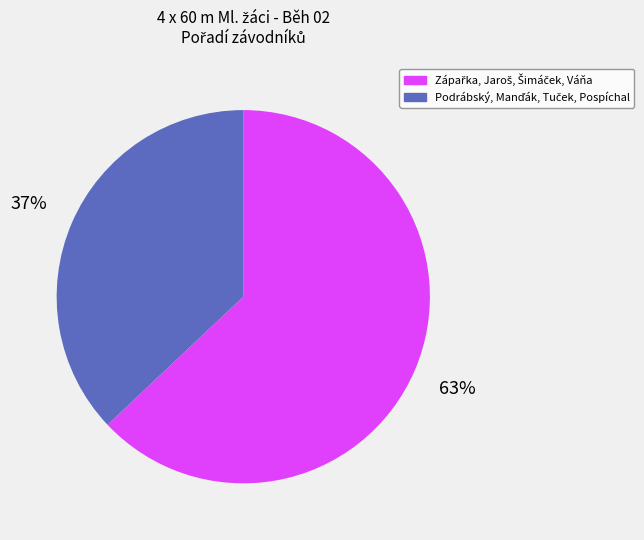

How many segments does this pie chart have?

2